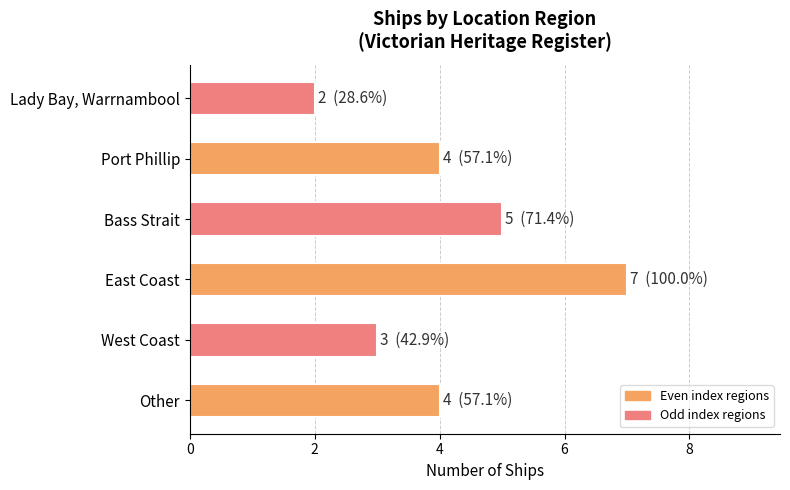

What is the smallest value displayed?

2